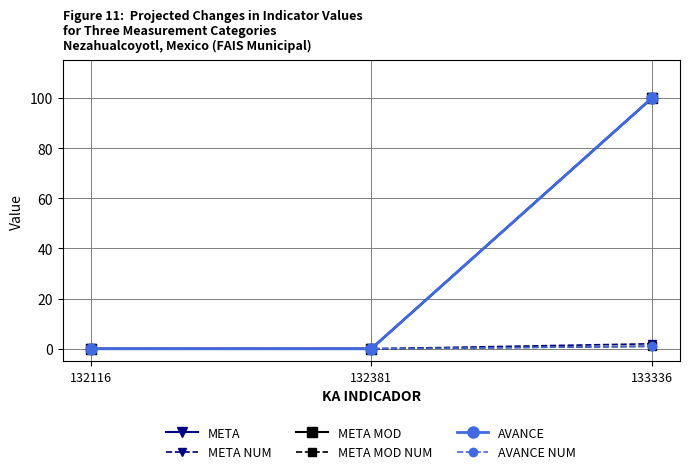

Is this an area chart (filled region under the line)?

No